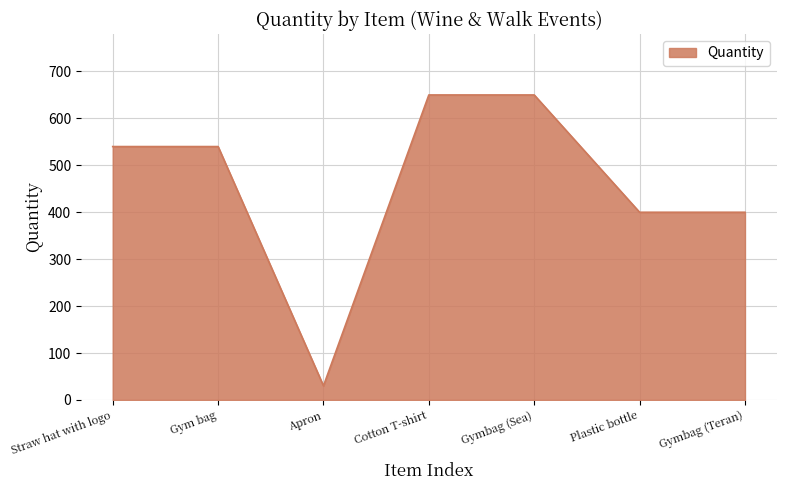

How many series are shown in this chart?

1